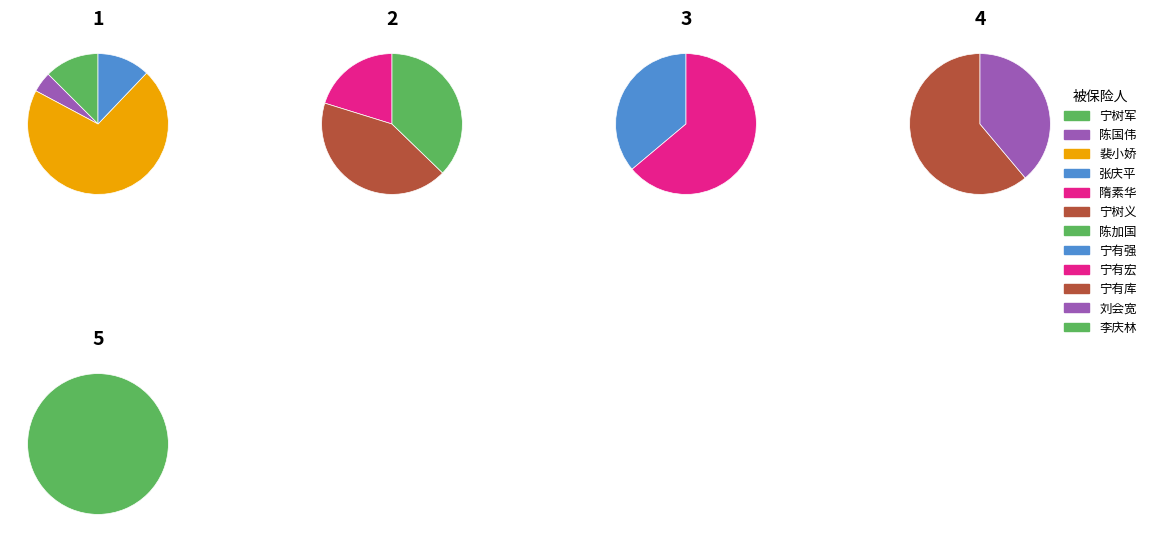

To the nearest percent, what is the difference between the largest and smallest slice percentages?

23%